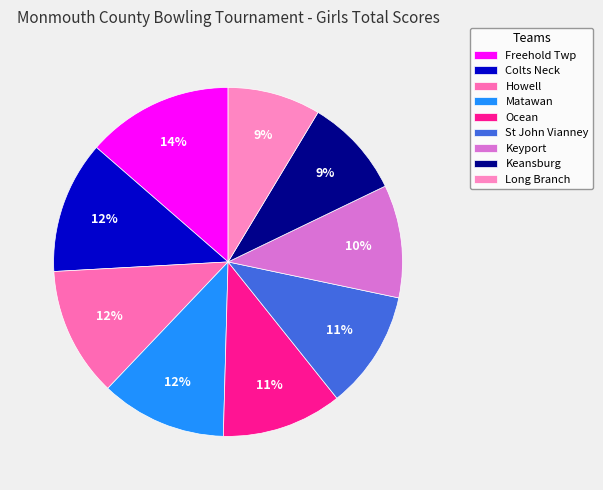

How many slices are in this pie chart?

9